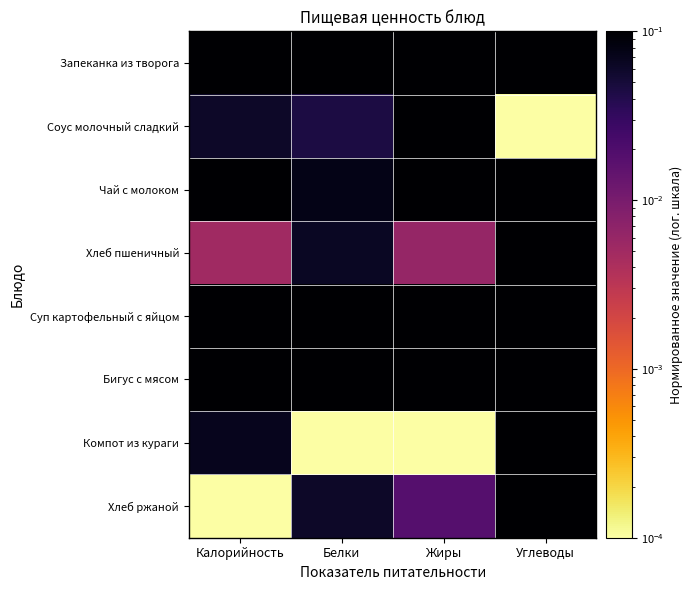

Which series changed the most between Белки and Углеводы?

Компот из кураги